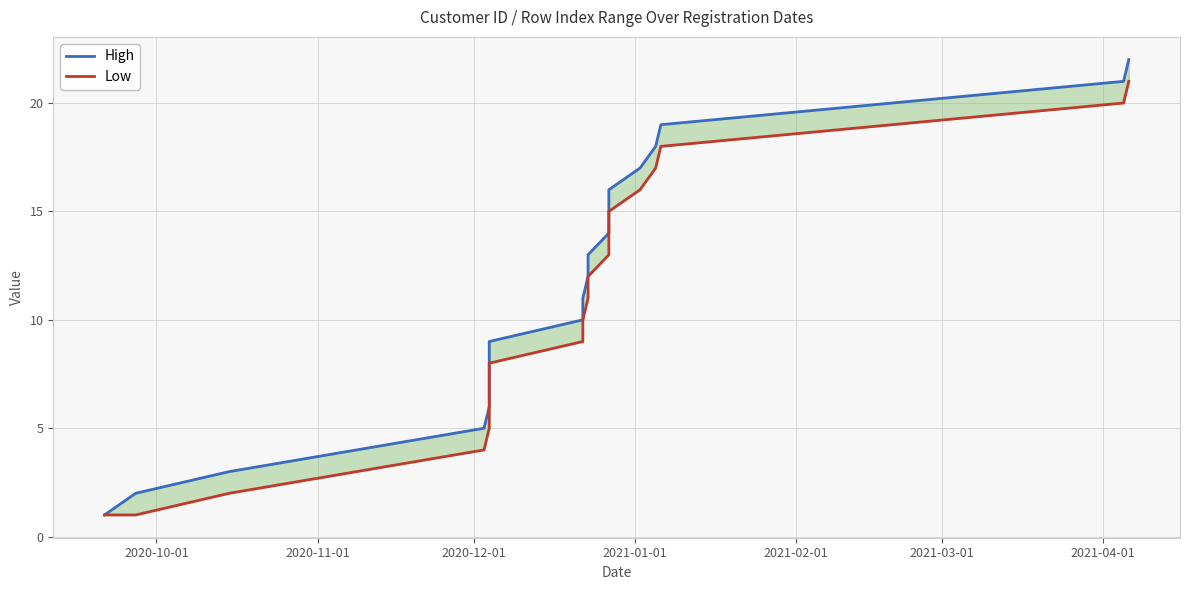

Which series changed the most between 2021-01-01 and 2021-03-01?

High